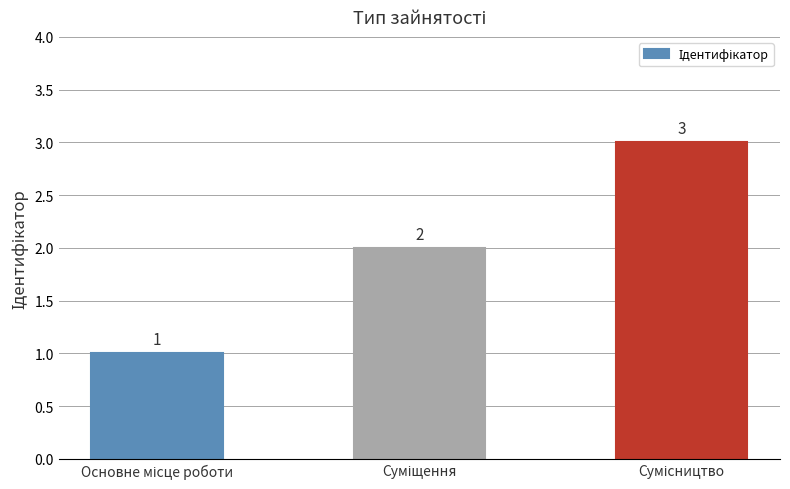

How many bars are there in total?

3